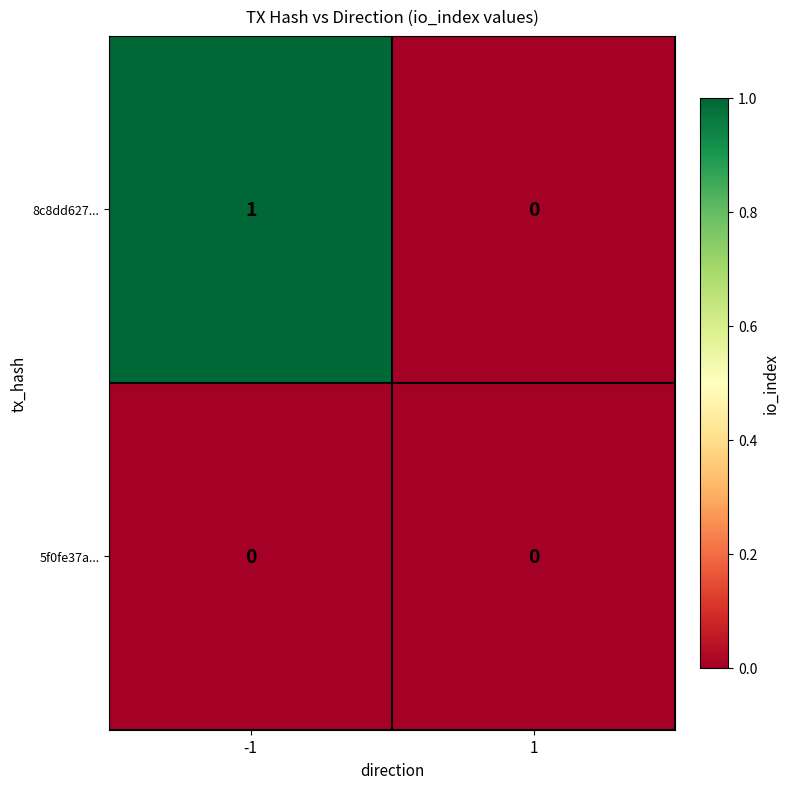

Rank the series by their average value, from lowest to highest.

5f0fe37a..., 8c8dd627...